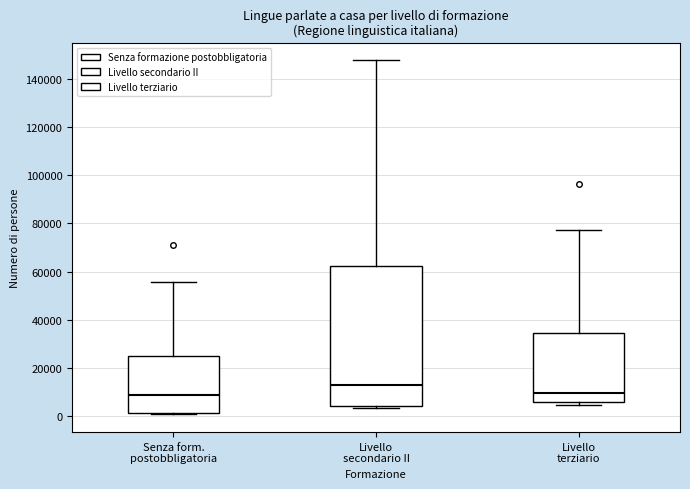

Reading left to right, transcribe this box plot: for each box, give where its median line is, the range the box spans, and where its two whiskers end, as read against the y-axis. The values are not printed on the chart, so give them approximately, as read against the axis.

Senza form. postobbligatoria: median 8000, box 2000 to 26000, whiskers 0 to 56000
Livello secondario II: median 14000, box 4000 to 62000, whiskers 4000 (just below the box's lower edge) to 148000
Livello terziario: median 10000, box 6000 to 34000, whiskers 4000 to 78000